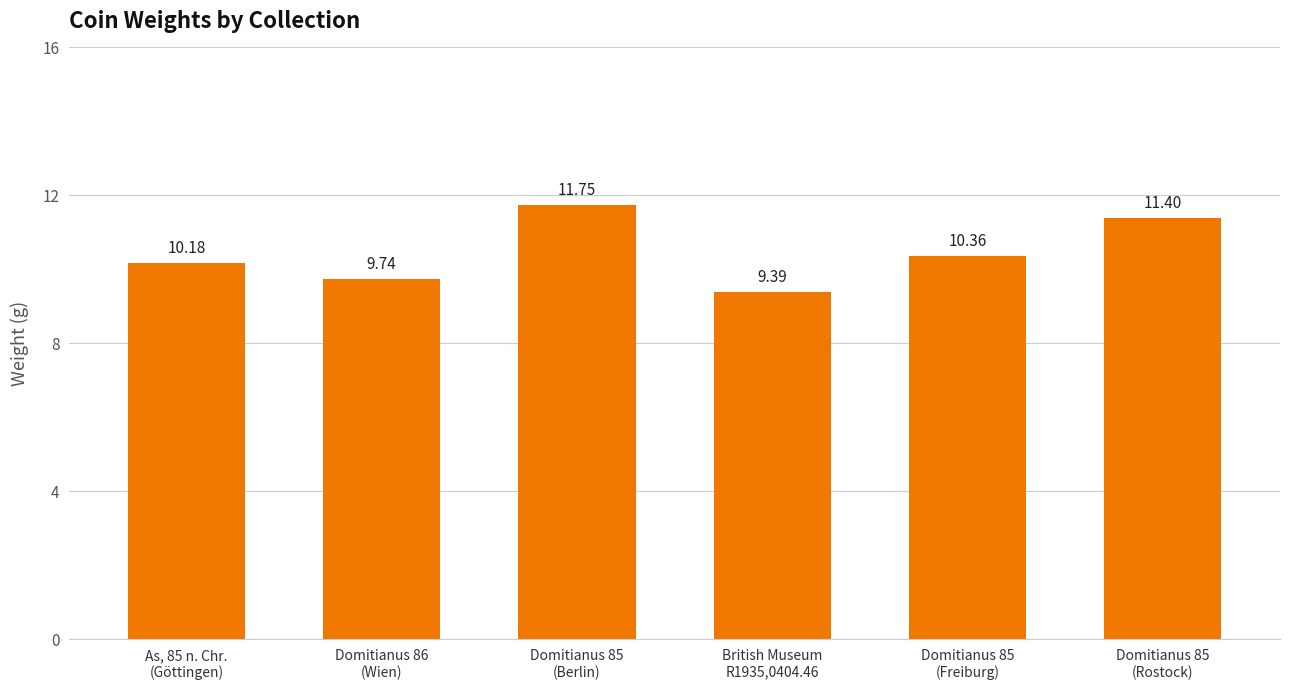

Rank the categories by value from highest to lowest.

Domitianus 85
(Berlin), Domitianus 85
(Rostock), Domitianus 85
(Freiburg), As, 85 n. Chr.
(Göttingen), Domitianus 86
(Wien), British Museum
R1935,0404.46